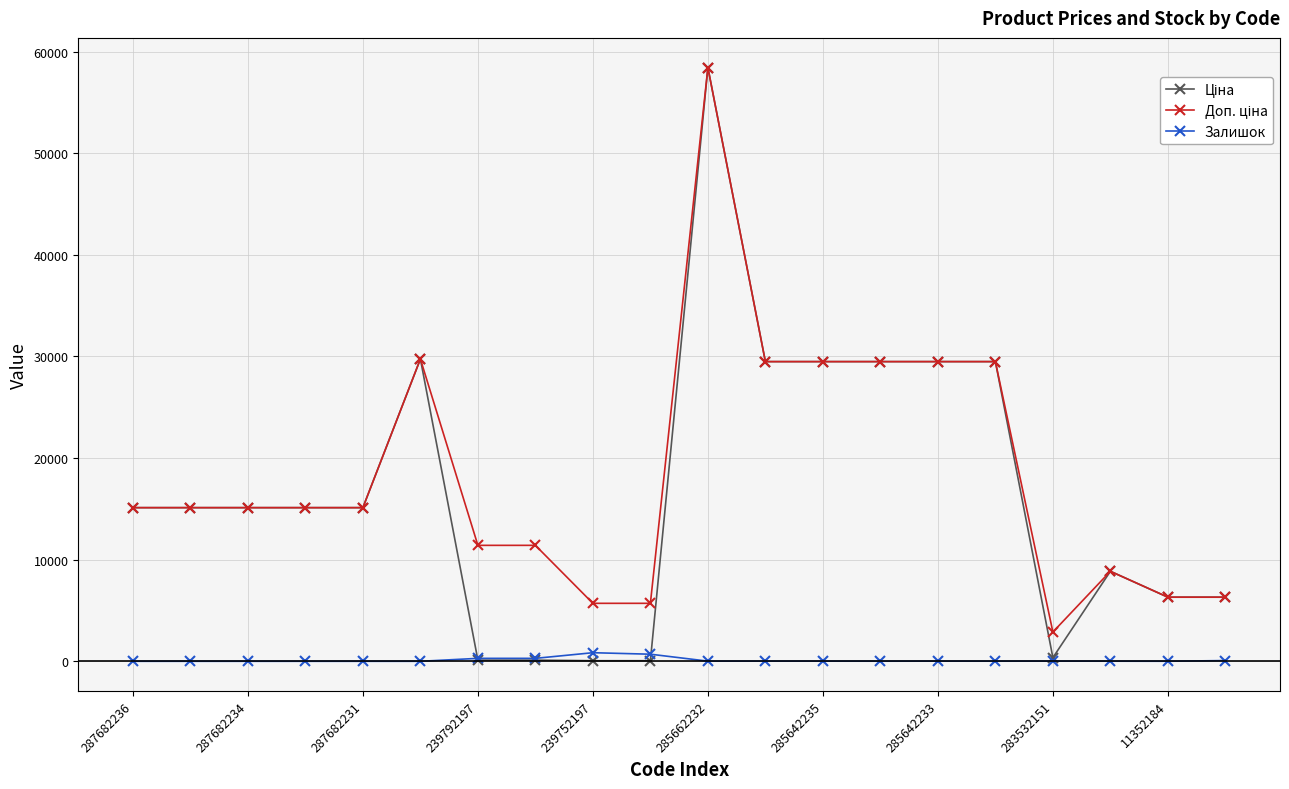

What is the sum of all Залишок values?

2303.0